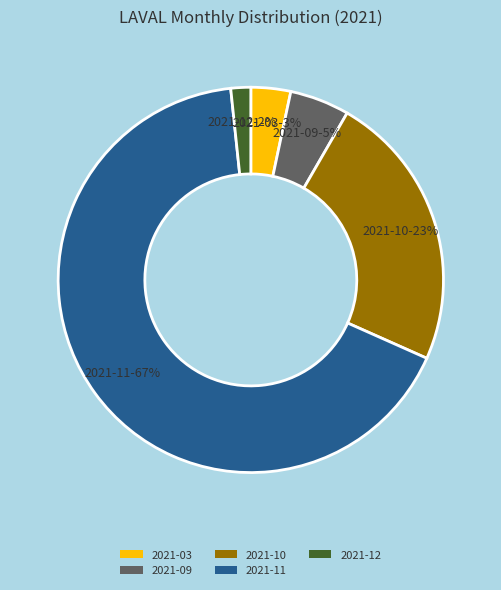

Do 2021-09 and 2021-03 together represent more than half of the pie?

No